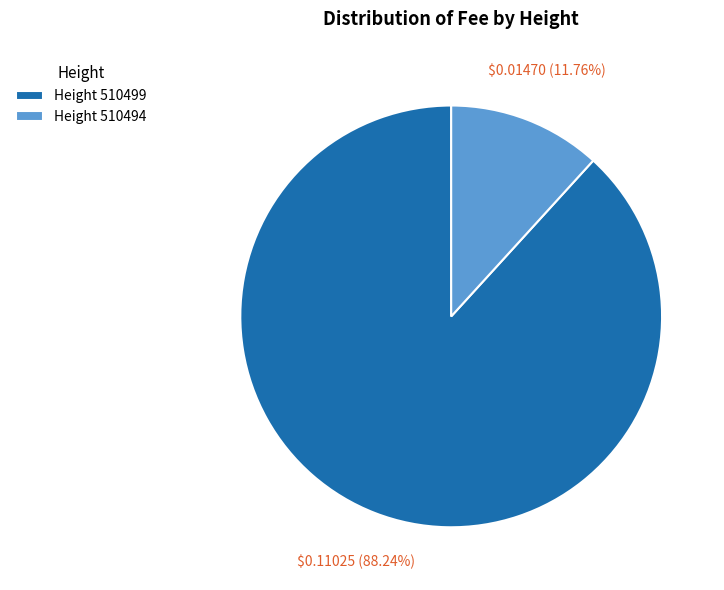

Is there any slice that represents more than half of the pie?

Yes